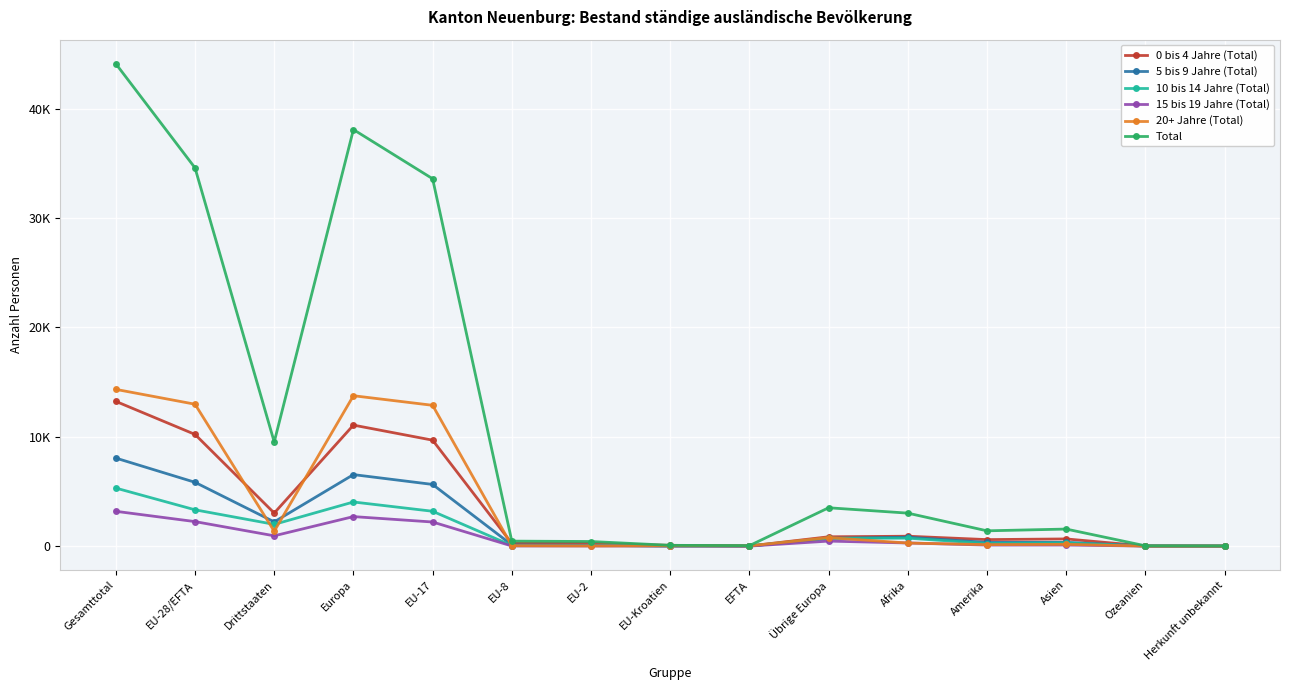

At which category does 5 bis 9 Jahre (Total) reach its first local peak?

Europa